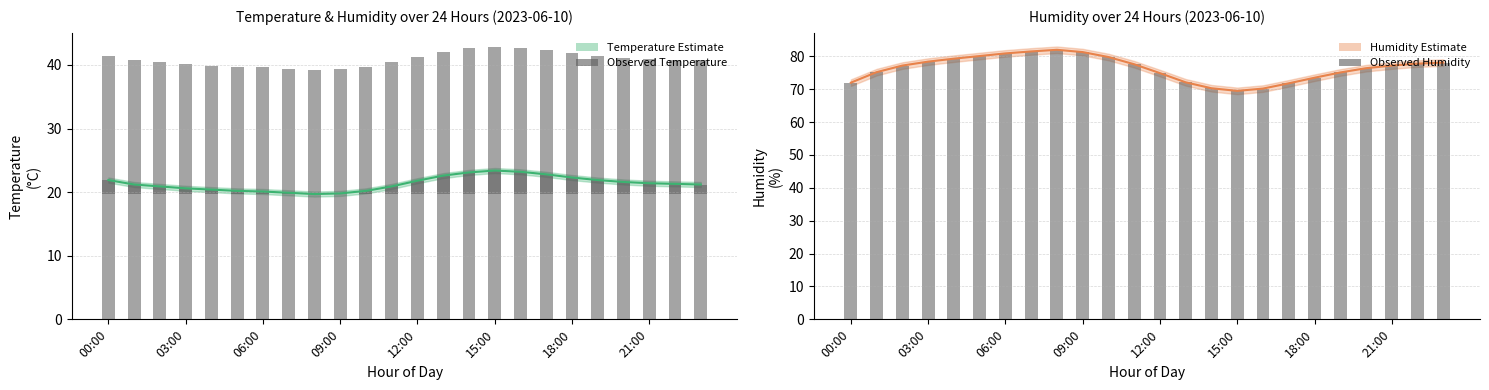

What is the difference between the maximum and minimum values in the humidity series?

12.5